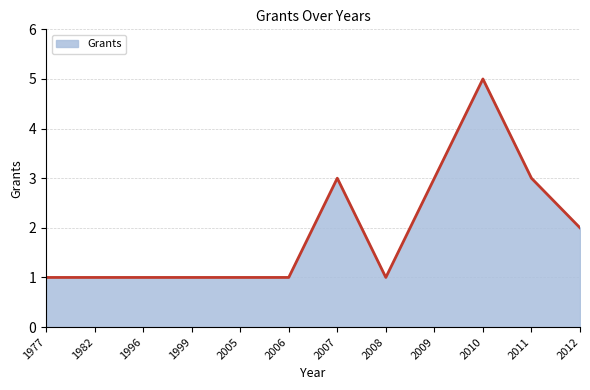

At which category does the chart reach its peak across all series?

2010